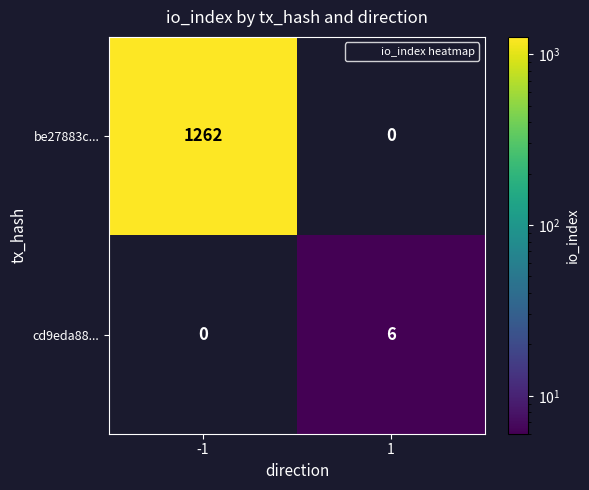

Rank the categories by be27883c... value from lowest to highest.

1, -1